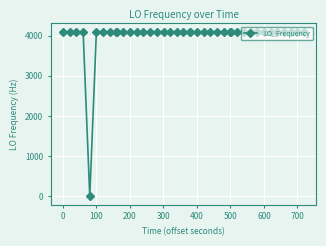

What is the sum of all values?

159645.5